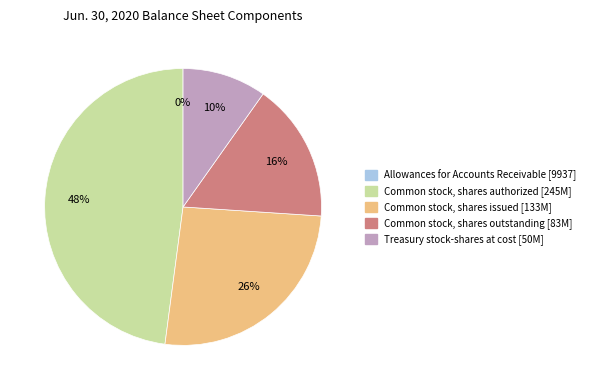

Which slice is the largest?

Common stock, shares authorized